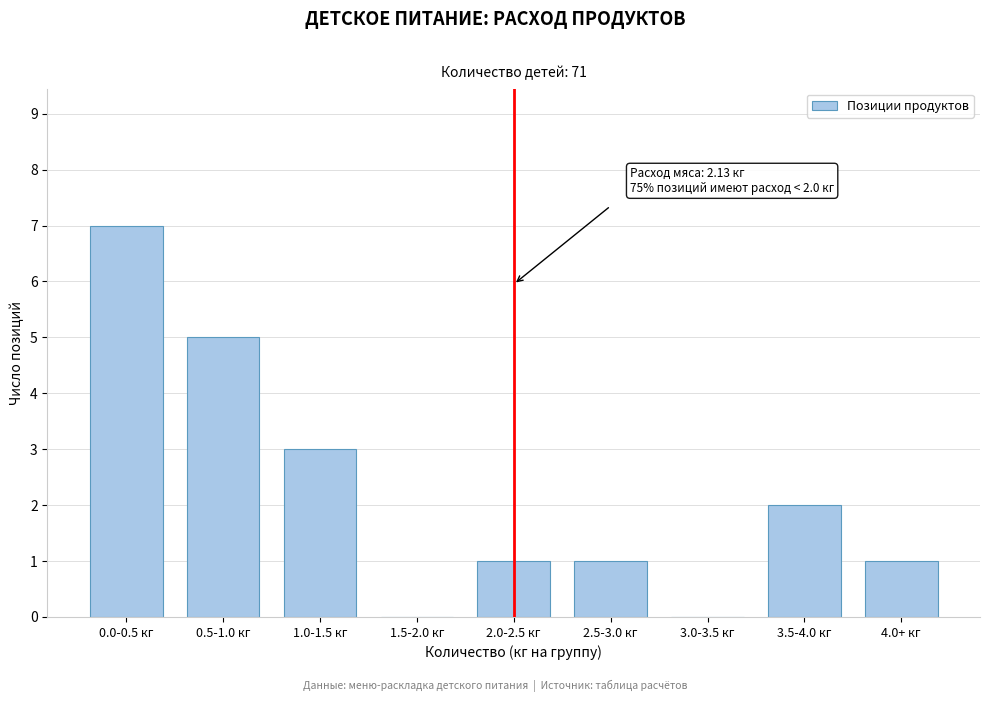

Reading left to right, what are all the values shown in this chart?

0.0-0.5 кг=7	0.5-1.0 кг=5	1.0-1.5 кг=3	1.5-2.0 кг=0	2.0-2.5 кг=1	2.5-3.0 кг=1	3.0-3.5 кг=0	3.5-4.0 кг=2	4.0+ кг=1